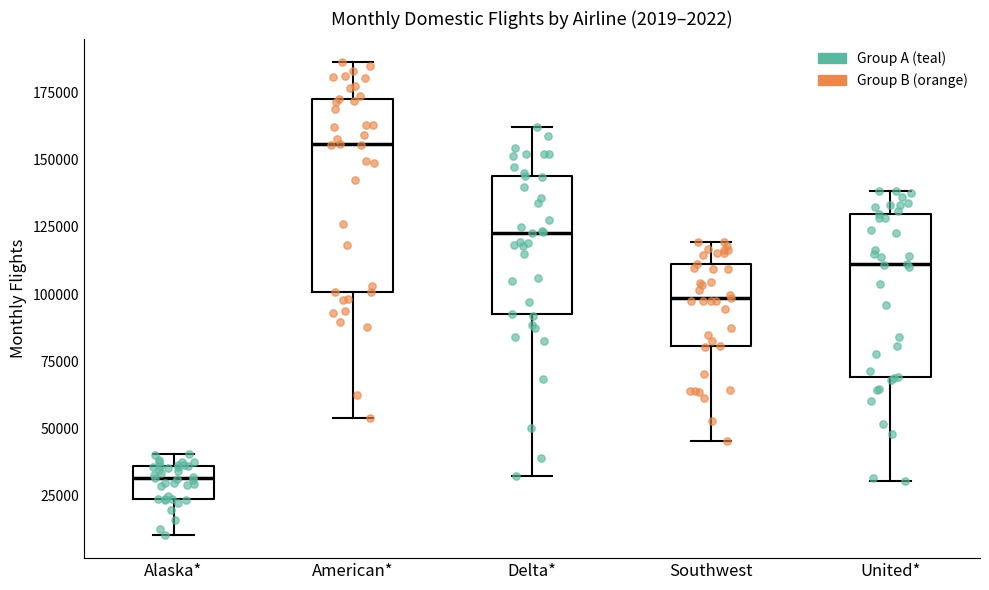

Which box's median line is the lowest?

Alaska*